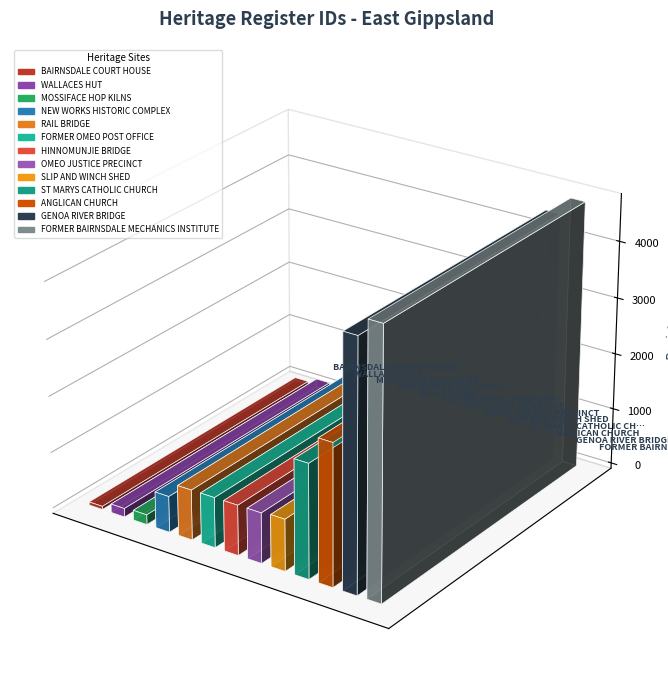

The chart shows a value of 945 at ANGLICAN CHURCH. True or false?

False